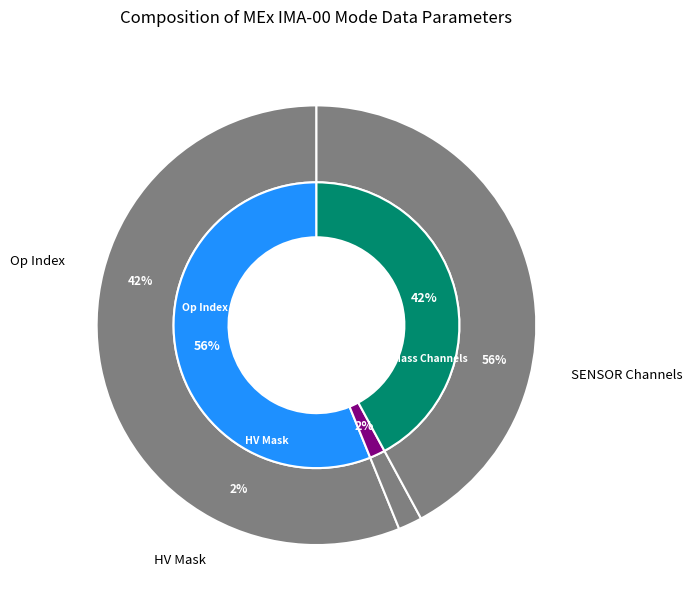

How many slices are in this pie chart?

4